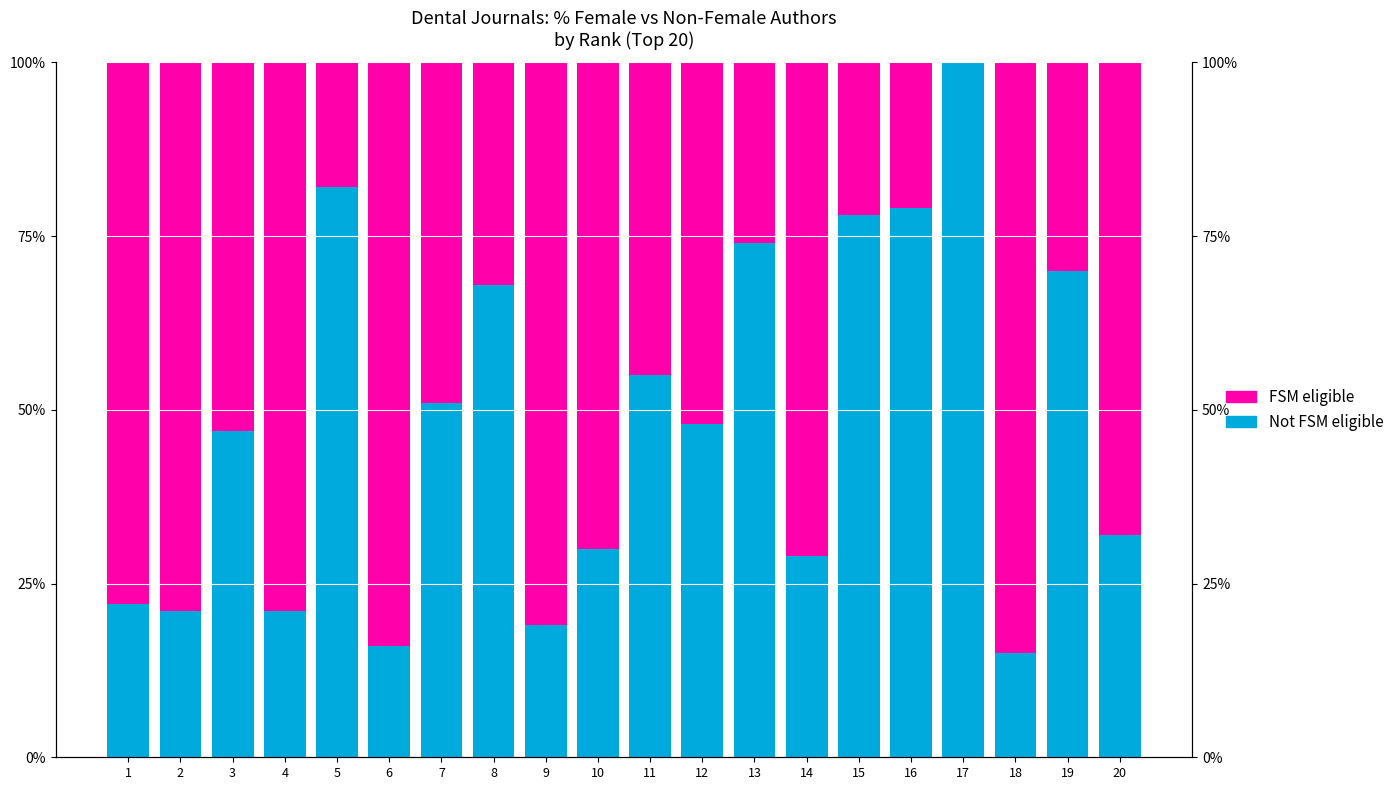

At which category is the sum across all series the highest?

1